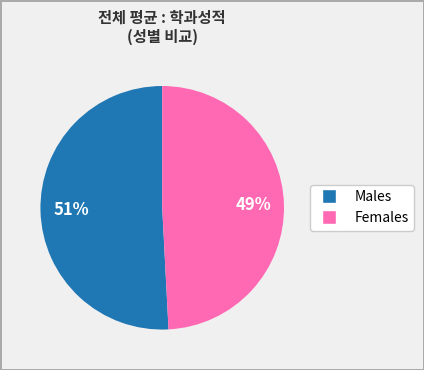

To the nearest percent, what is the average slice percentage?

50%